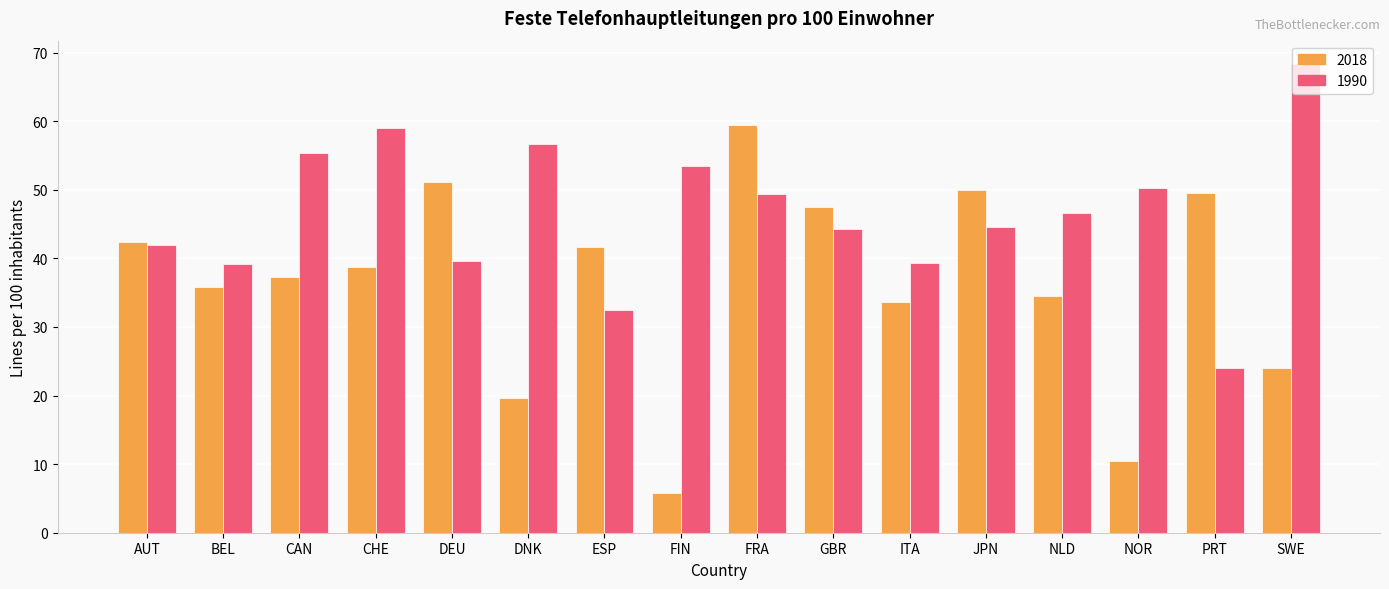

Is the value of 2018 at NOR greater than the value of 1990 at CHE?

No